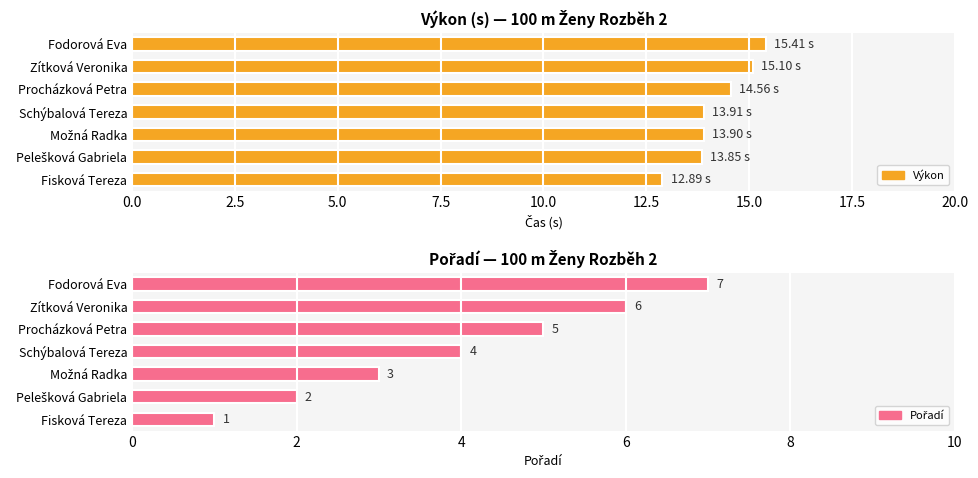

Reading left to right, transcribe all the data shown in this chart.

Výkon: 12.9	13.8	13.9	13.9	14.6	15.1	15.4
Pořadí: 1.0	2.0	3.0	4.0	5.0	6.0	7.0